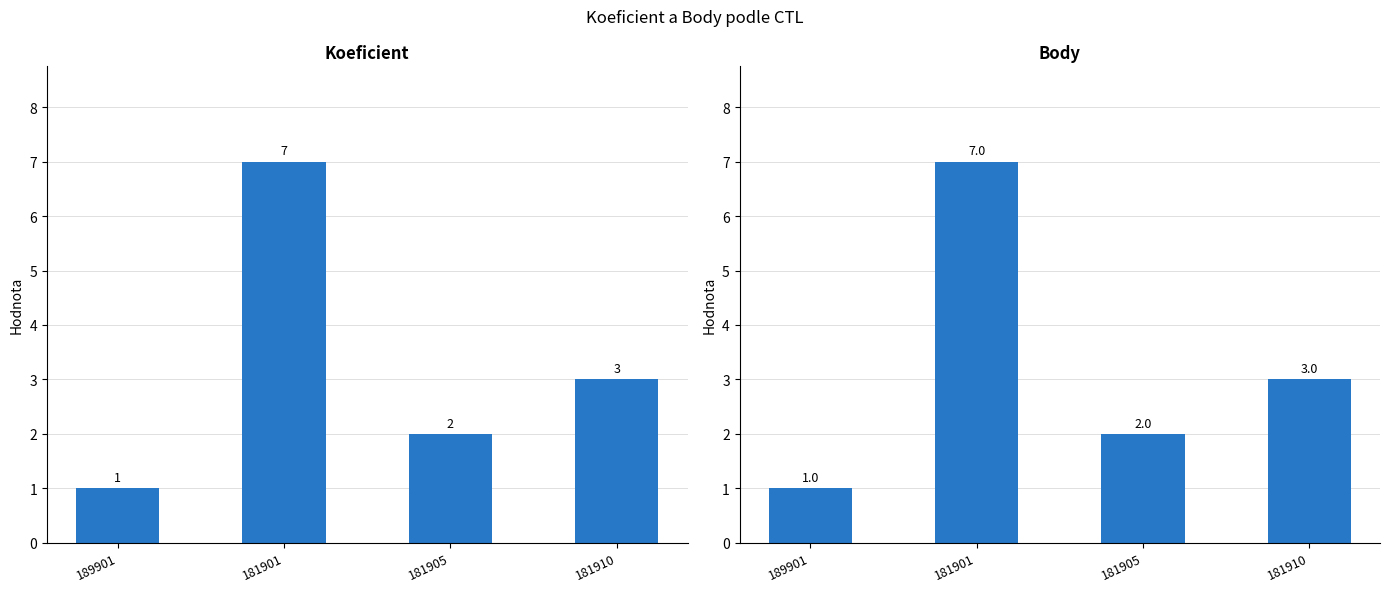

Rank the series at 181905 from highest to lowest value.

Koeficient, Body